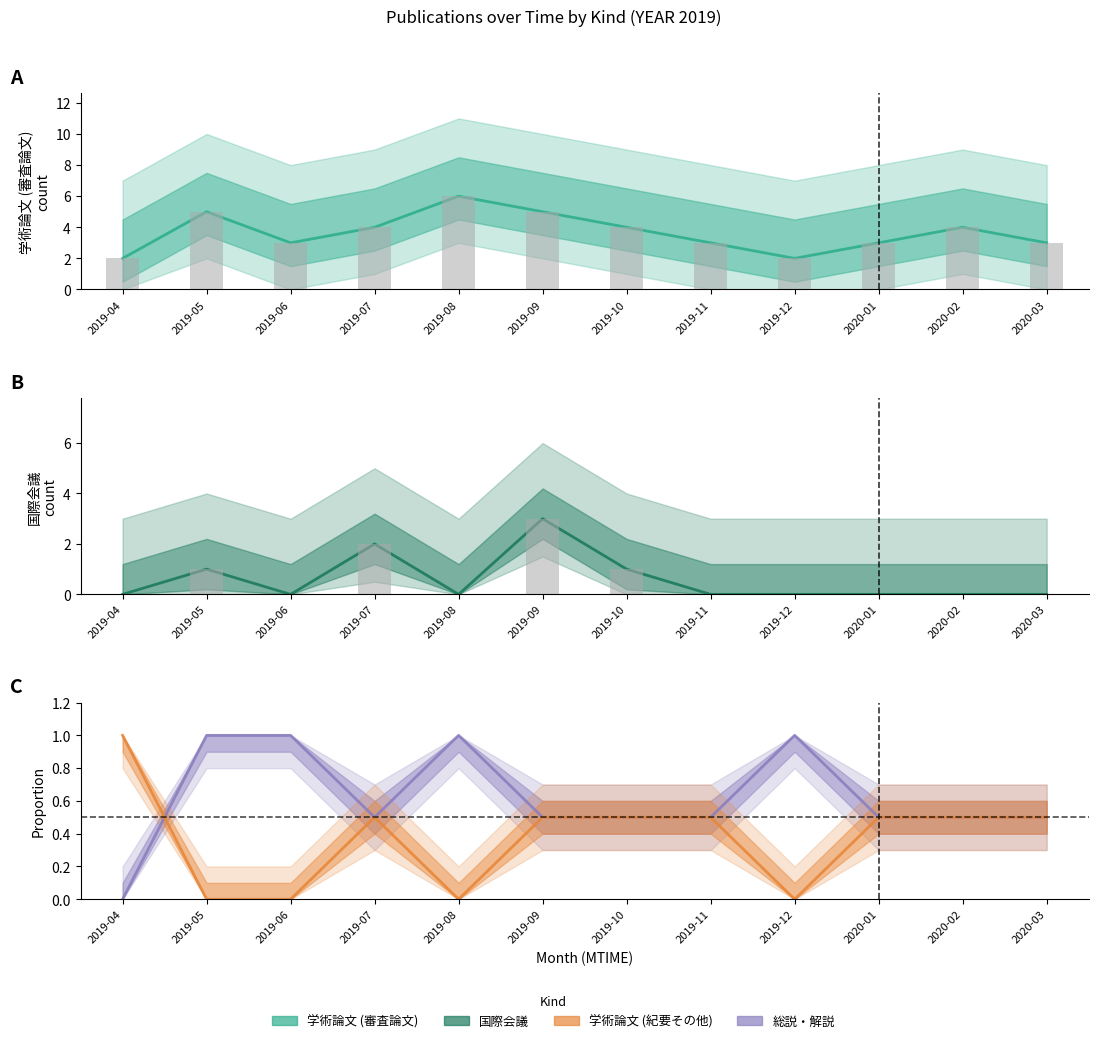

Reading left to right, extract all data points from this chart.

学術論文 (審査論文): 2.0	5.0	3.0	4.0	6.0	5.0	4.0	3.0	2.0	3.0	4.0	3.0
国際会議: 0.0	1.0	0.0	2.0	0.0	3.0	1.0	0.0	0.0	0.0	0.0	0.0
総説・解説 ratio: 0.0	1.0	1.0	0.5	1.0	0.5	0.5	0.5	1.0	0.5	0.5	0.5
学術論文 (紀要その他) ratio: 1.0	0.0	0.0	0.5	0.0	0.5	0.5	0.5	0.0	0.5	0.5	0.5